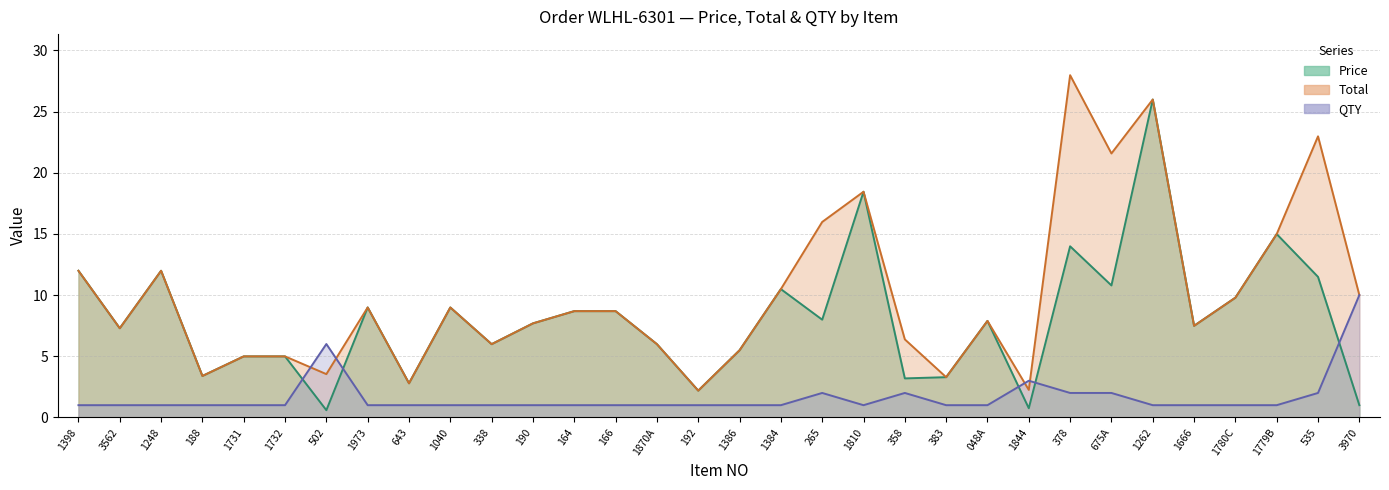

What is the minimum value shown in the chart?

0.6